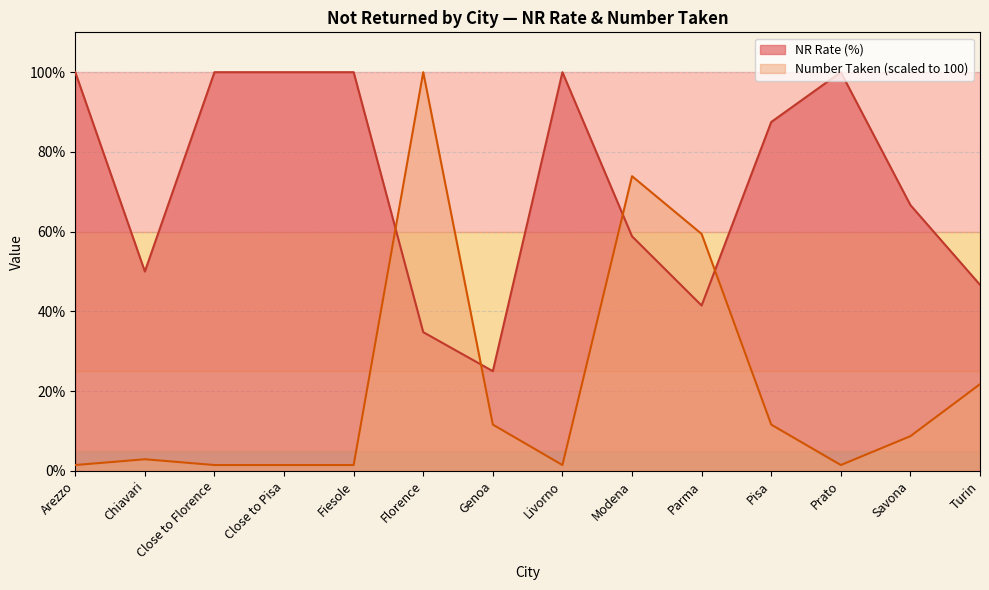

In Number Taken, how many points are lower than both neighbors (excluding endpoints)?

2